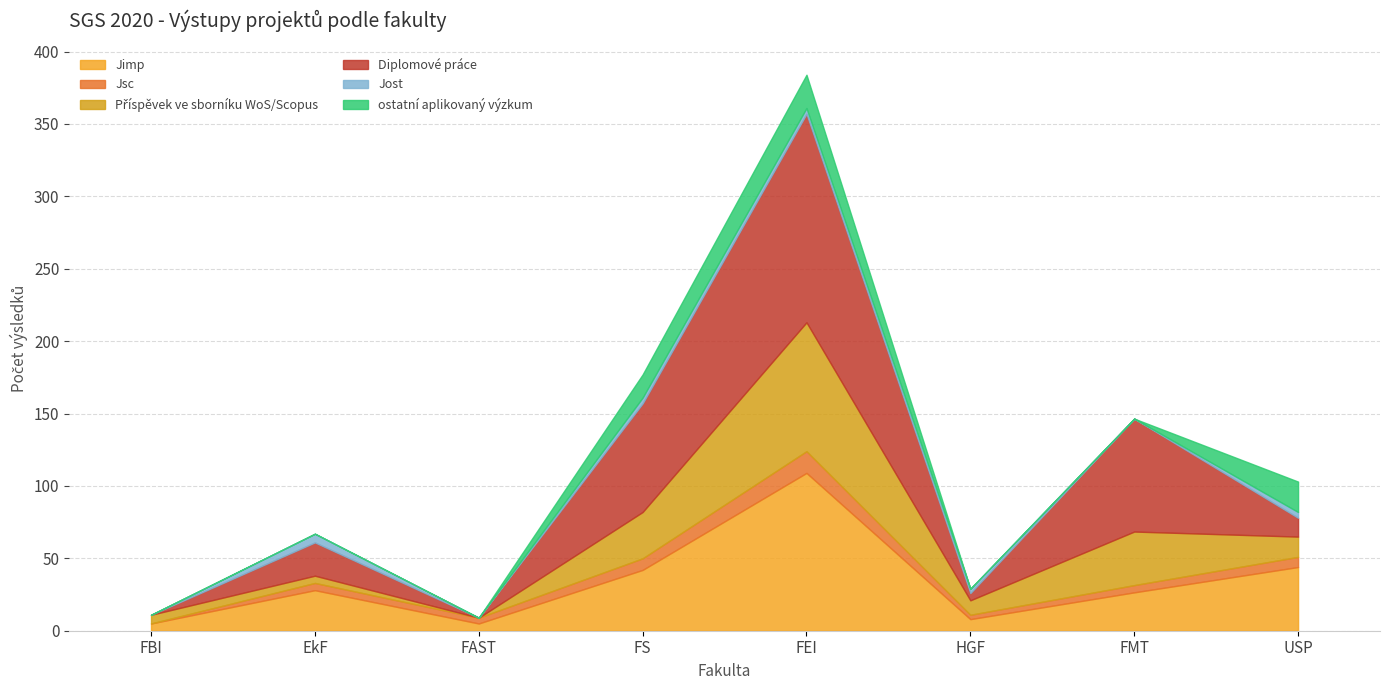

Is the value of Diplomové práce at HGF greater than the value of Jsc at FBI?

Yes